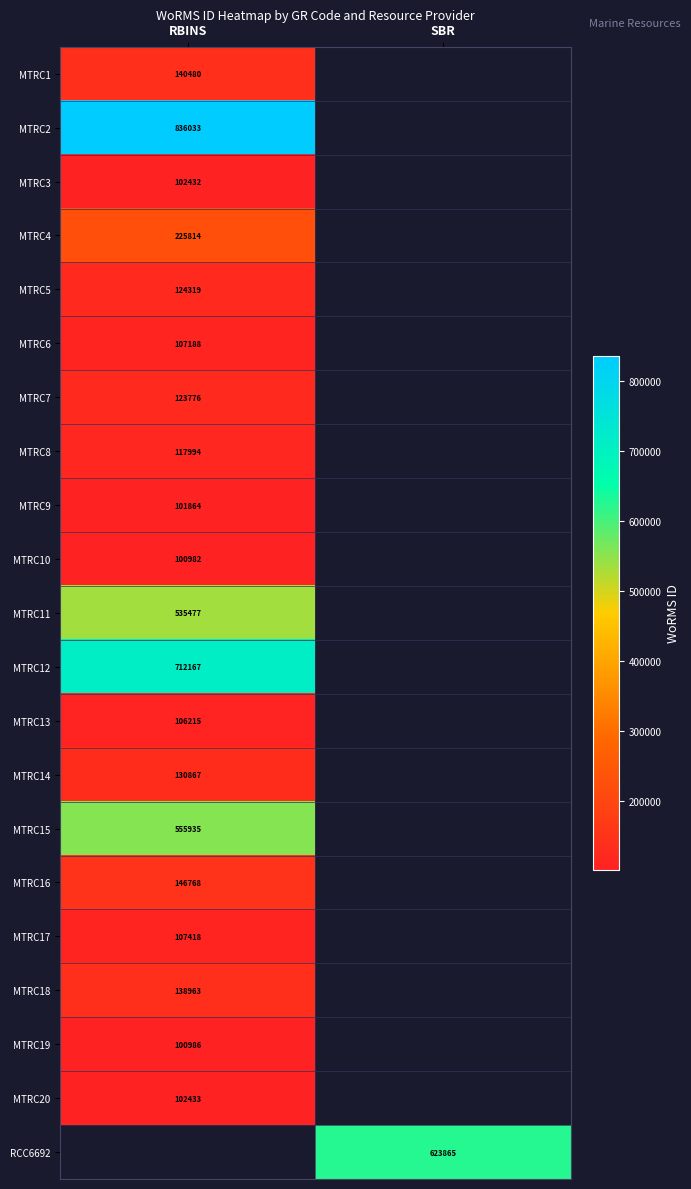

The value of MTRC8 at RBINS is 212101. True or false?

False